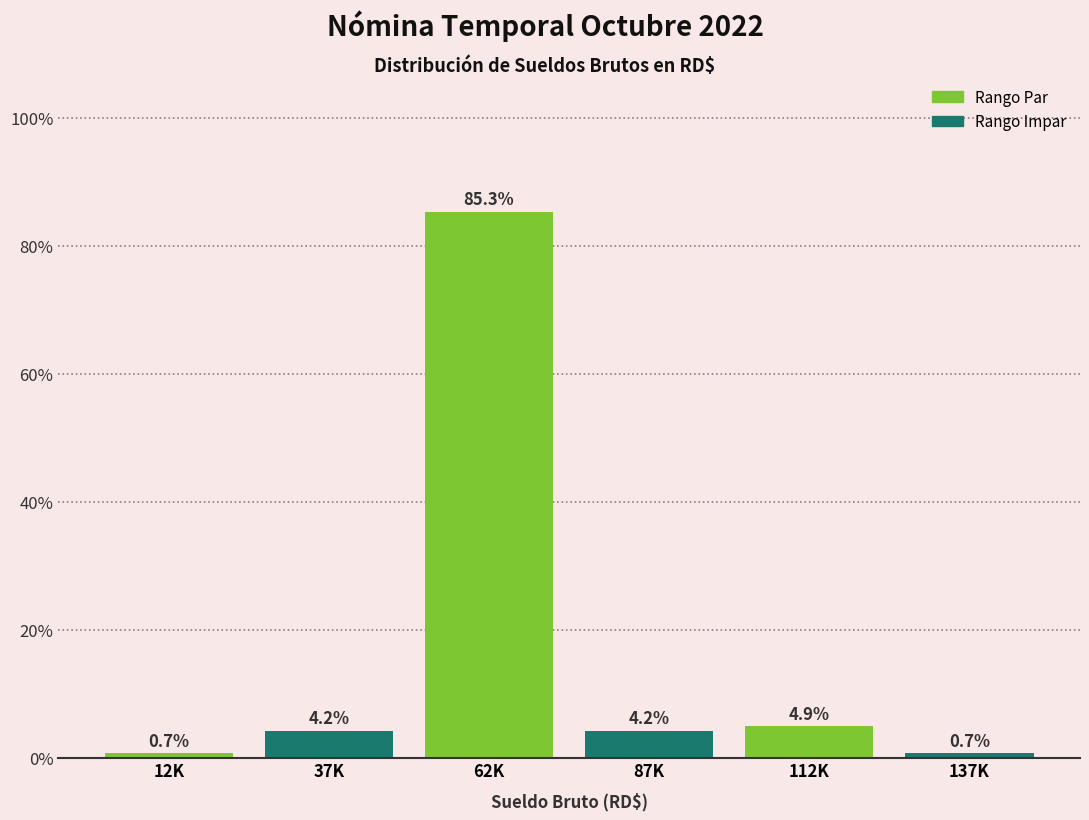

Reading left to right, extract all data points from this chart.

0.7	4.2	85.3	4.2	4.9	0.7